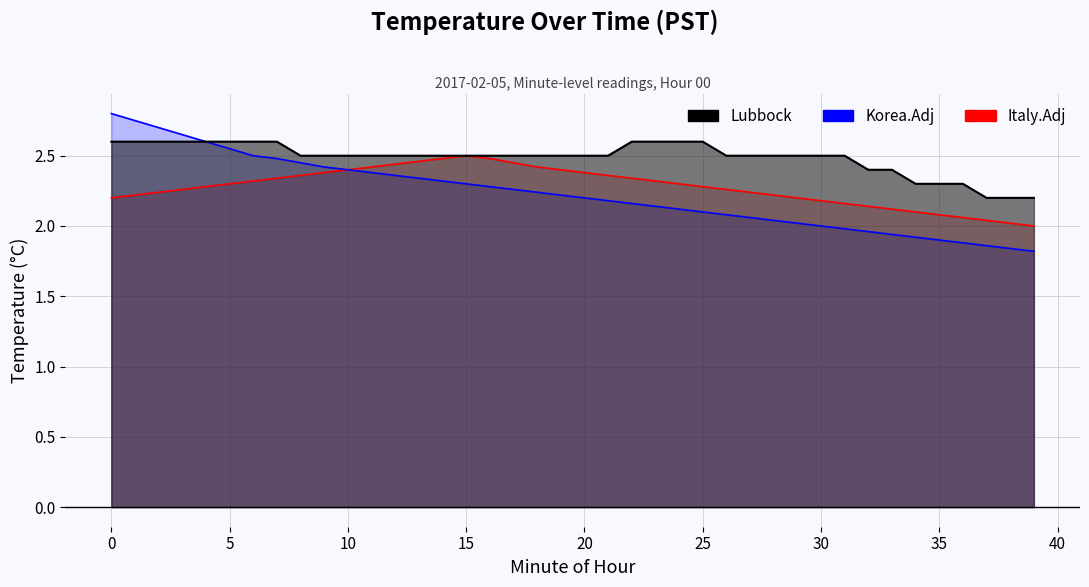

Which category has the highest value in the Italy.Adj series?

15